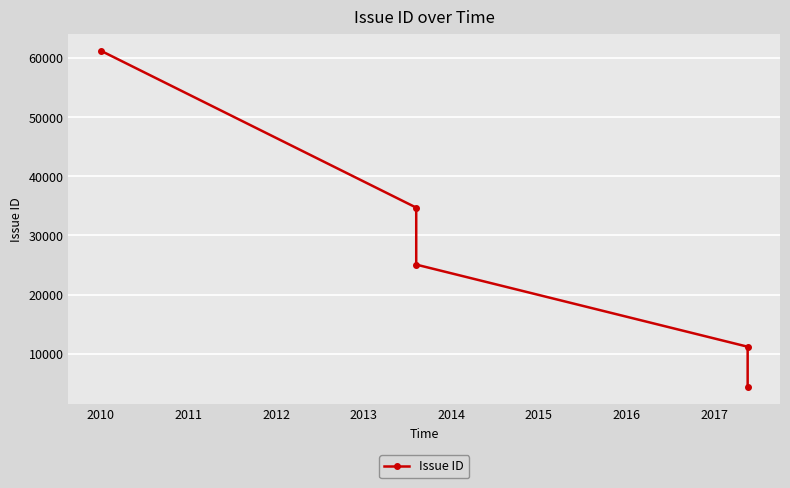

What is the sum of all values?

136513